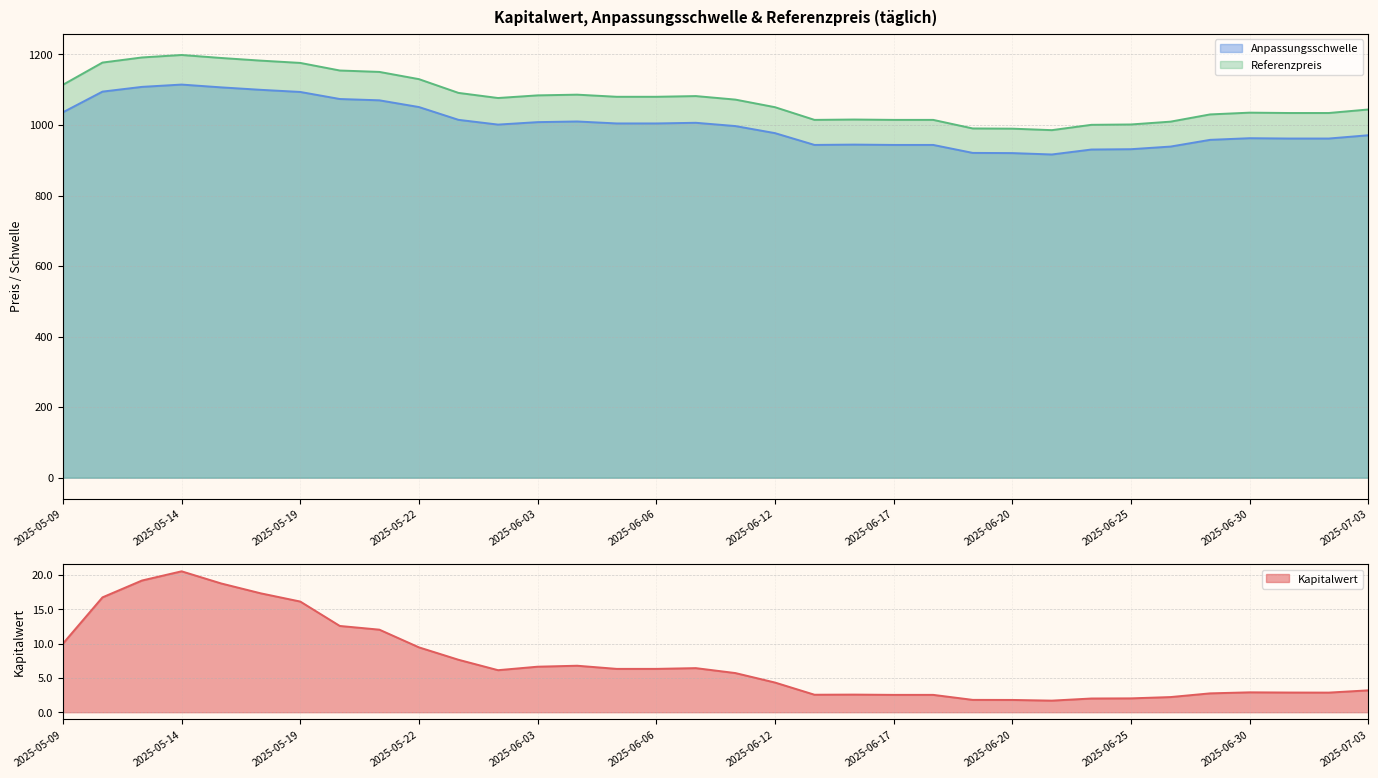

Is it true that Kapitalwert equals 10.0 at 2025-05-09?

True